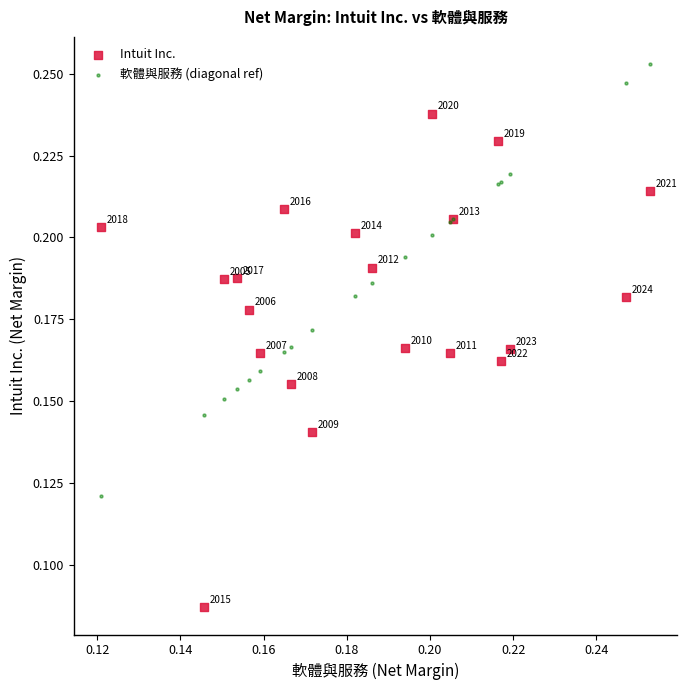

Which series reaches the minimum Y coordinate?

Intuit Inc.